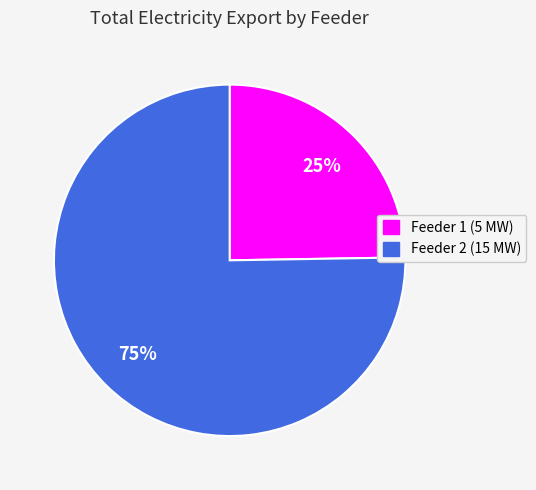

Is there a majority slice in this chart?

Yes